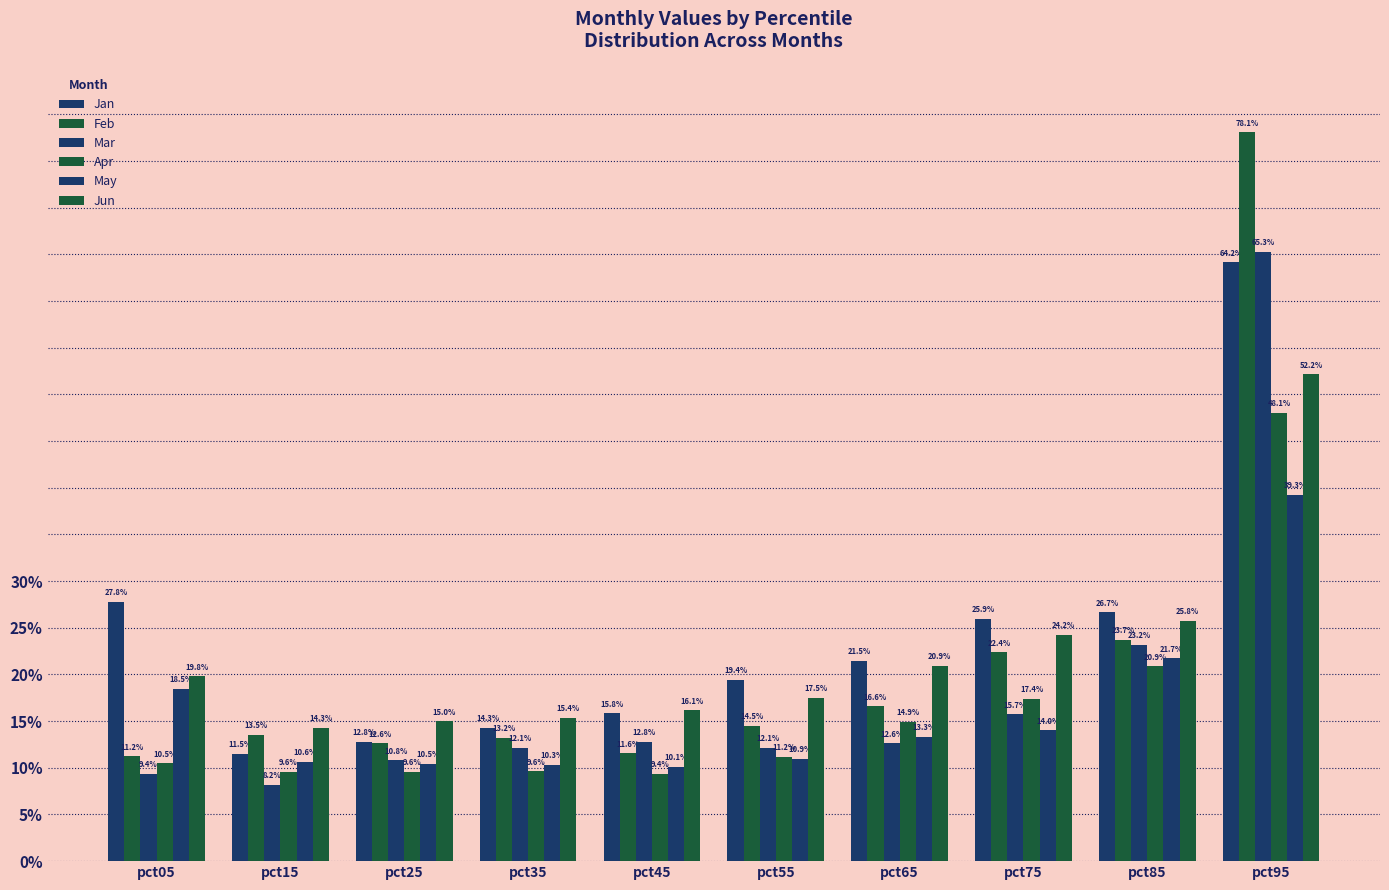

Does the chart contain any negative values?

No